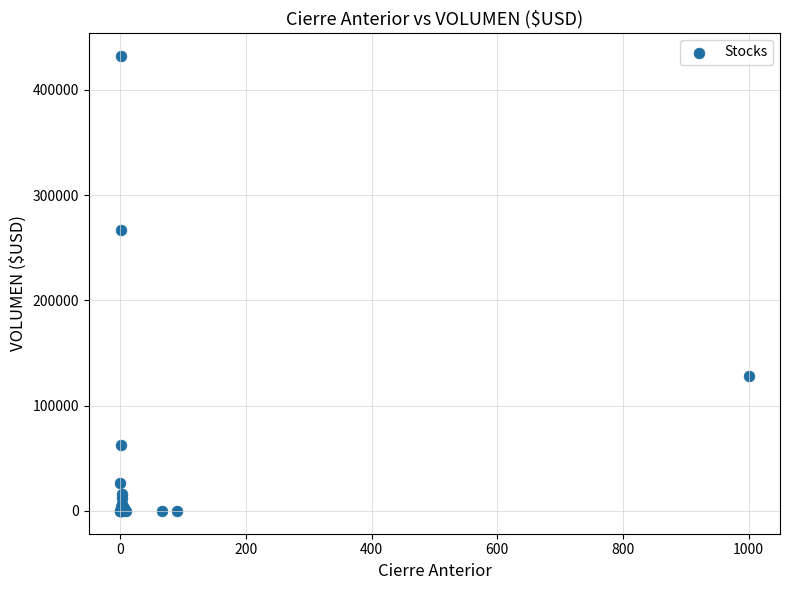

What Y value in the scatter plot is closest to 216202?

267139.4